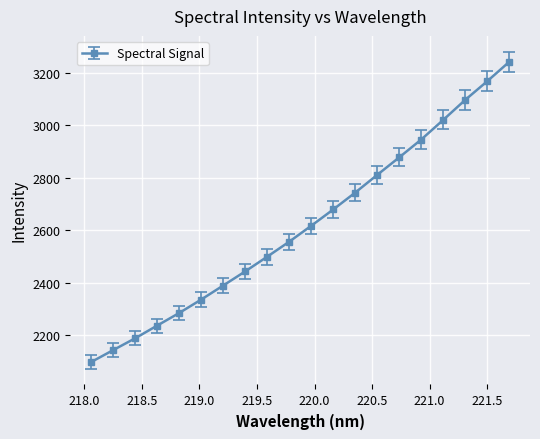

Count the number of data series in this chart.

1